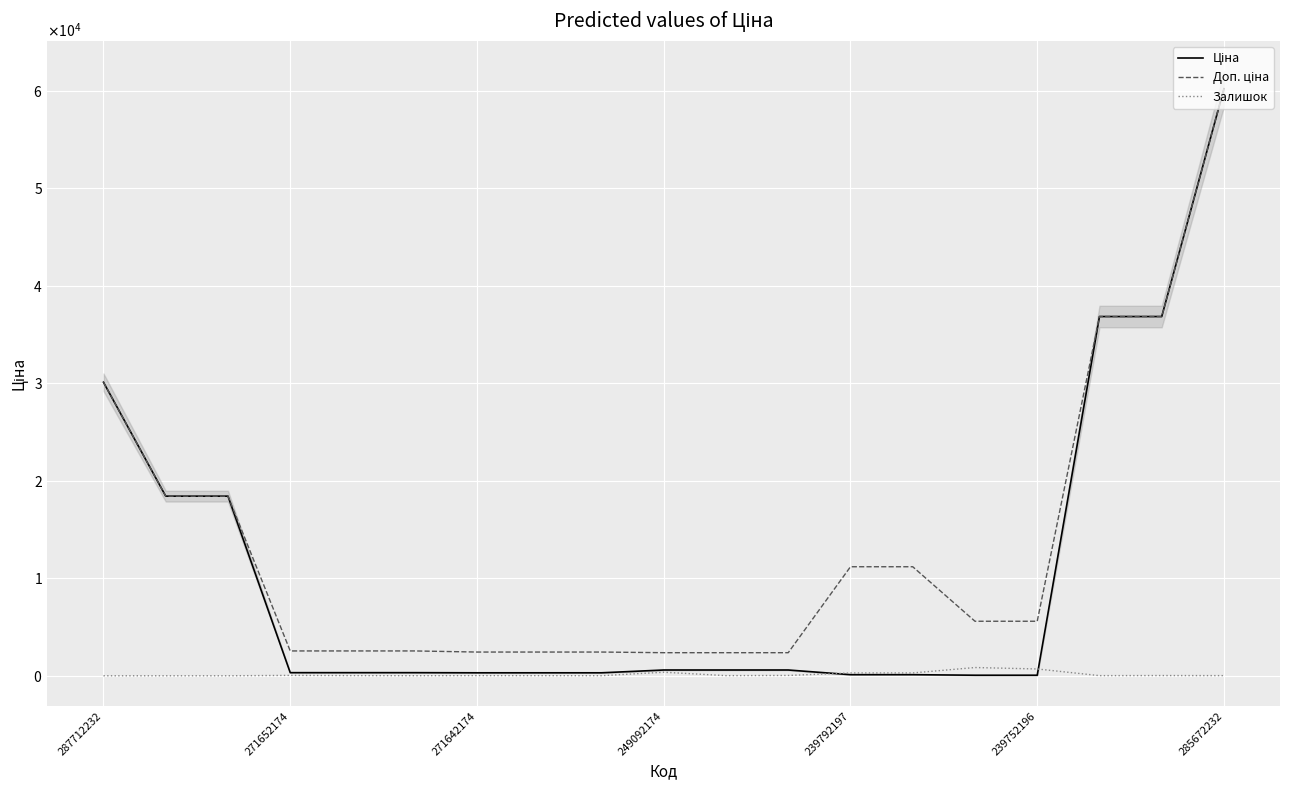

What is the sum of the Залишок values at 285672232 and 249092174?

381.0